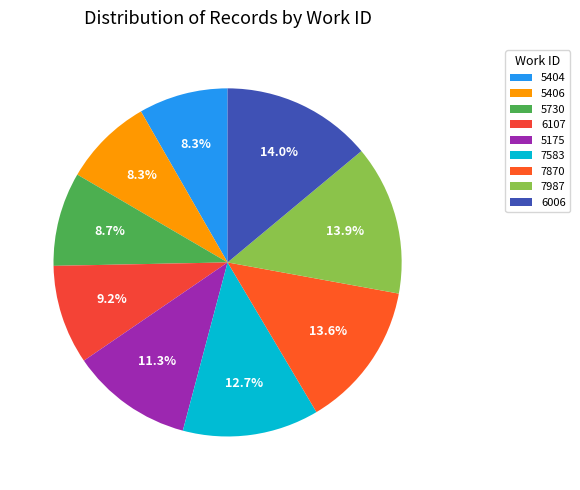

What is the largest slice in the pie chart?

6006